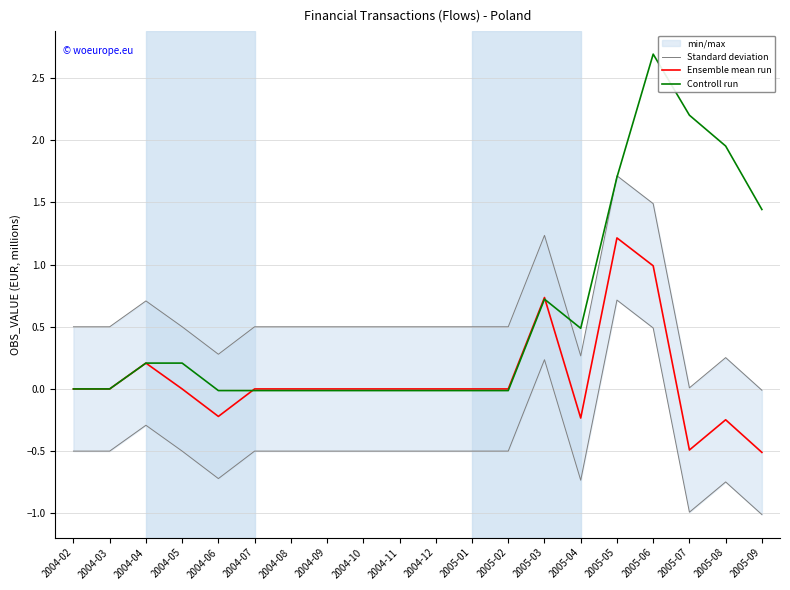

How many interior local peaks does the Controll run series have?

3